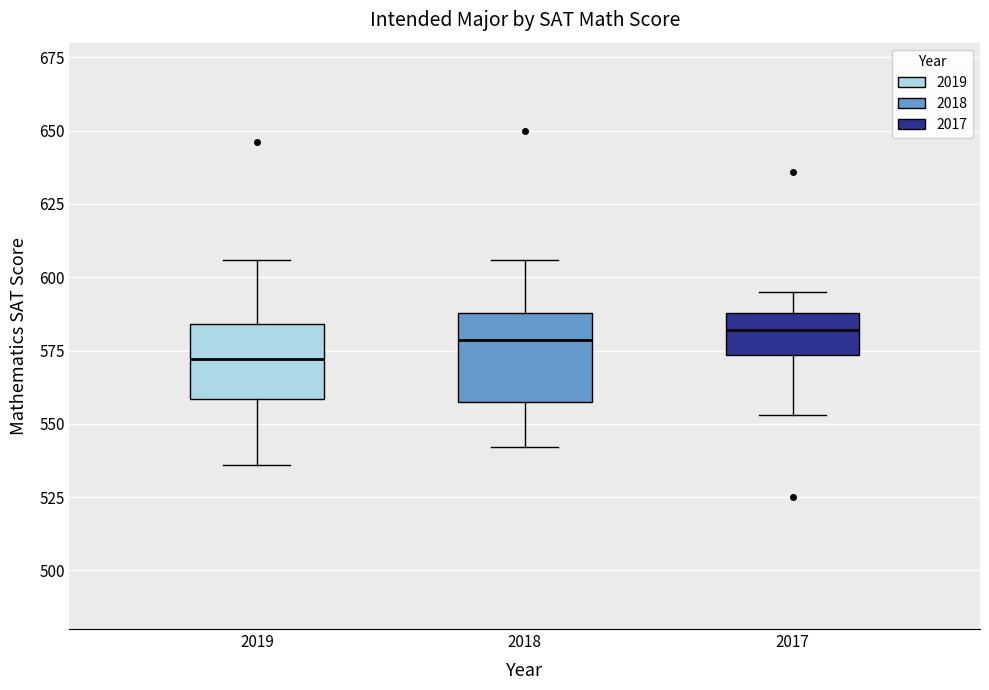

Which box has the lowest median line?

2019